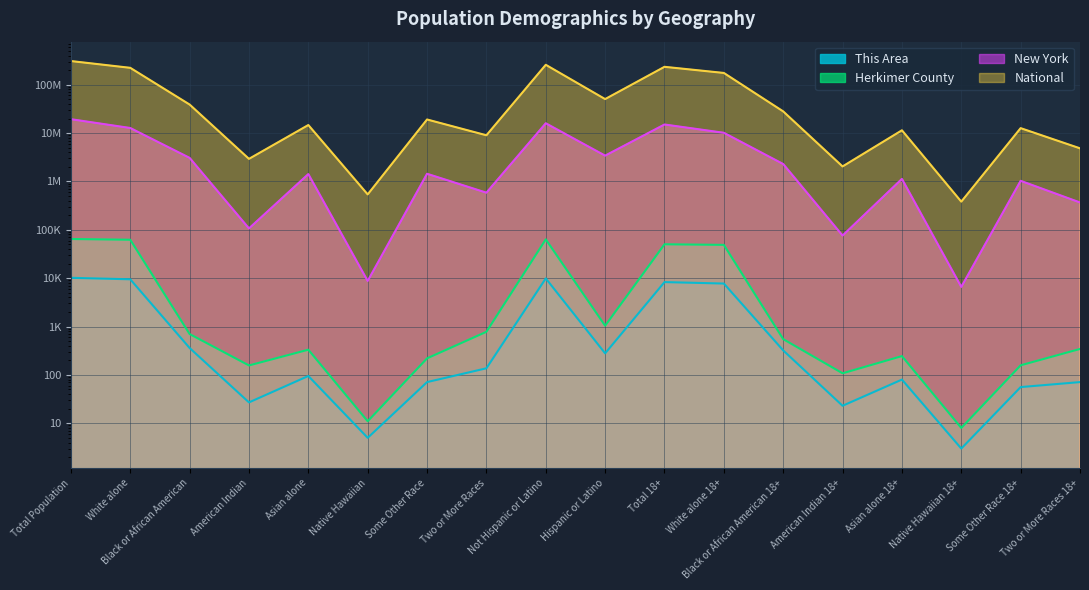

What is the total value across all series at White alone?

236366039